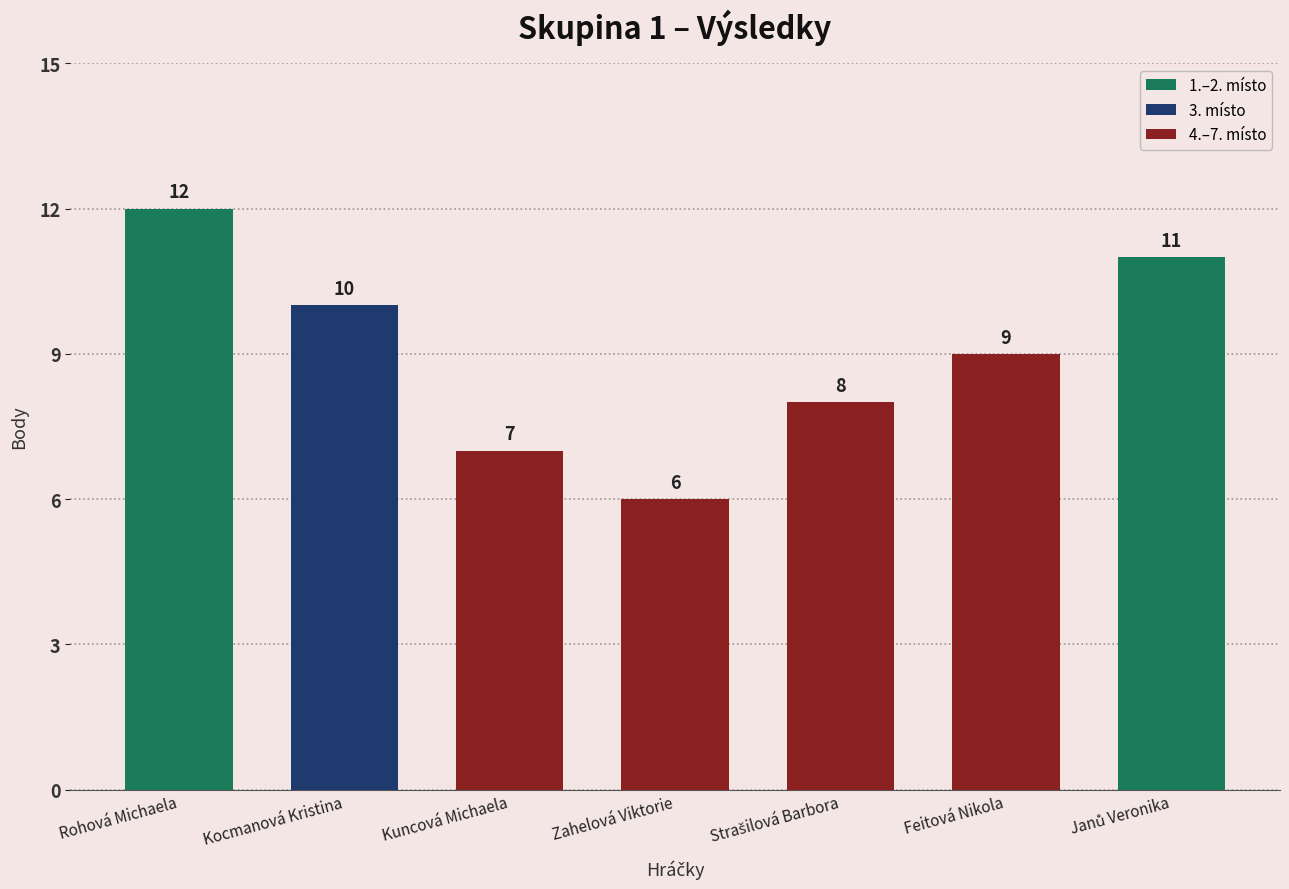

The chart shows a value of 6 at Zahelová Viktorie. True or false?

True